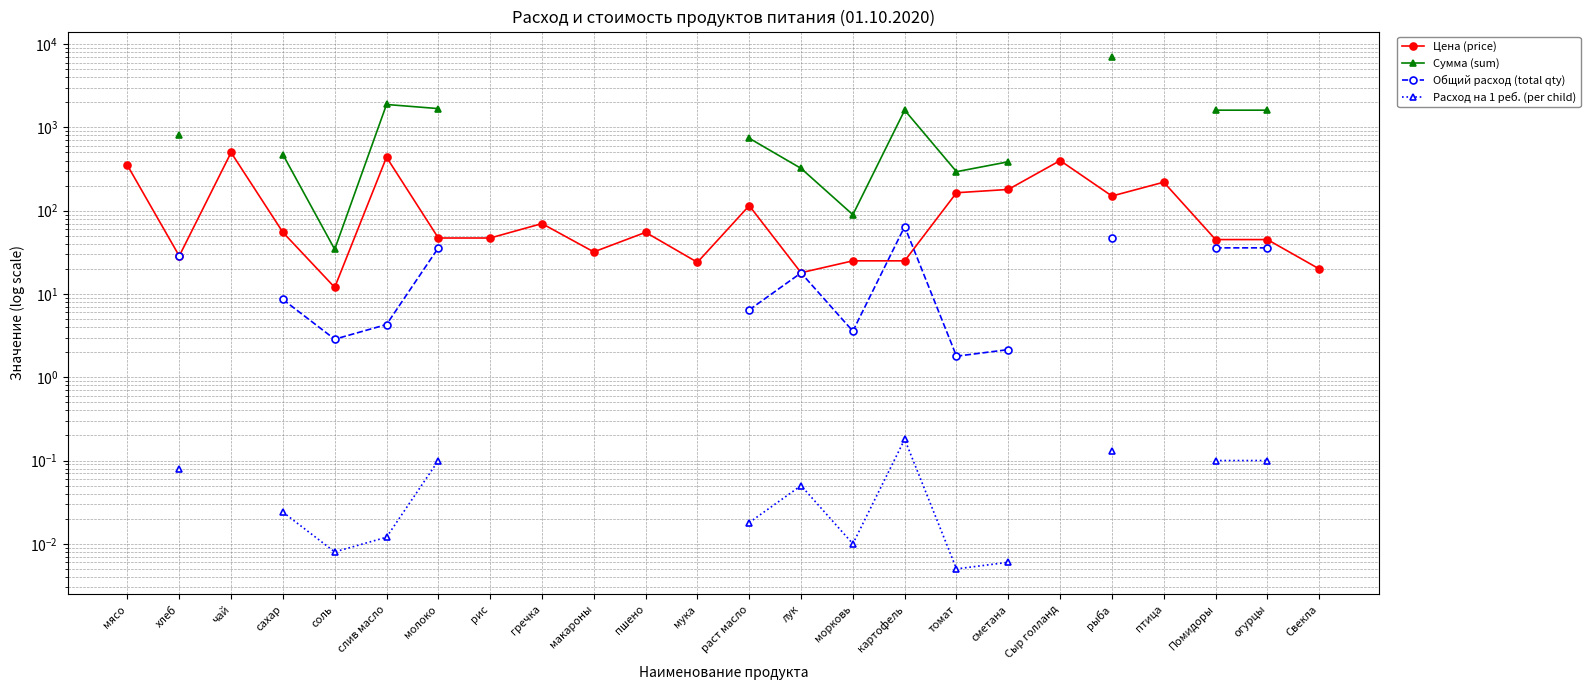

What is the difference between the second highest and minimum values in the Расход на 1 реб. (per child) series?

0.1